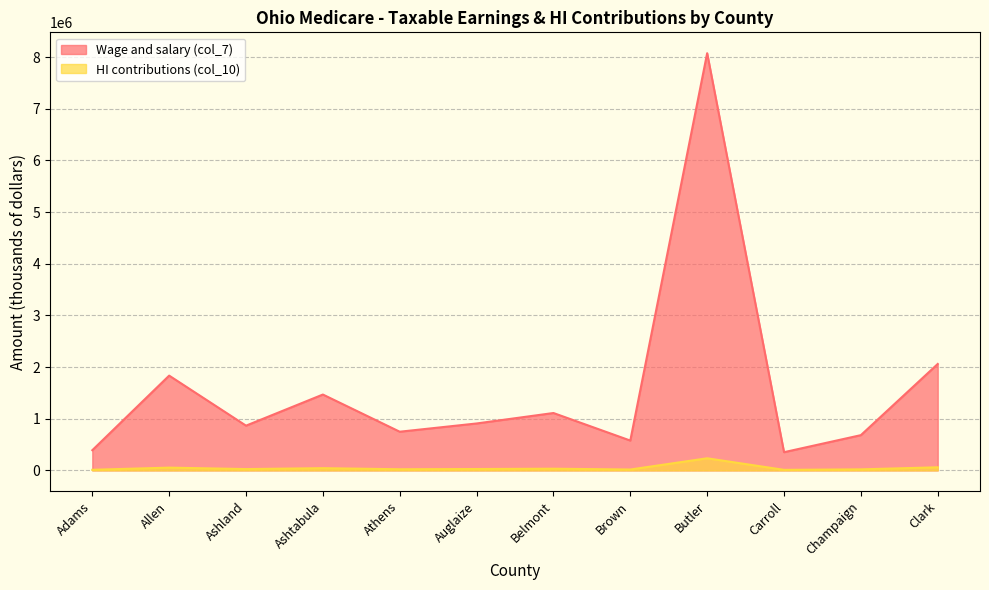

Where does the Wage and salary (col_7) series first go above 908127?

Allen